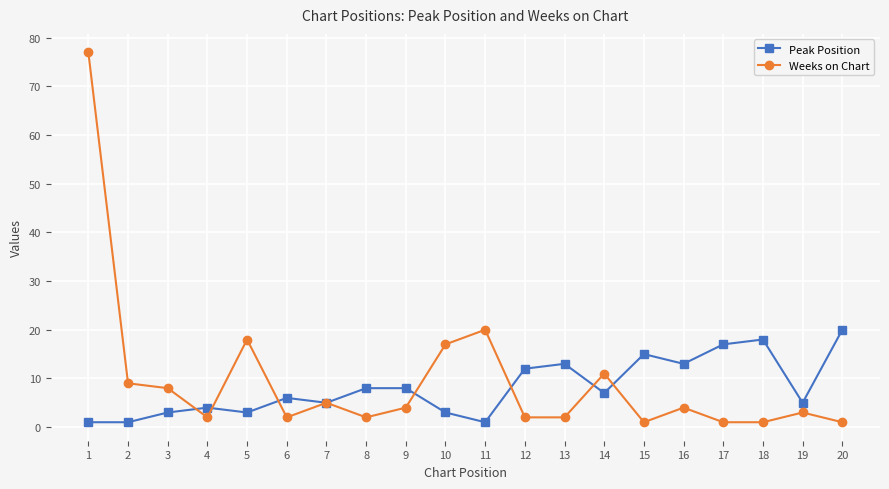

How many interior local peaks does the Weeks on Chart series have?

6